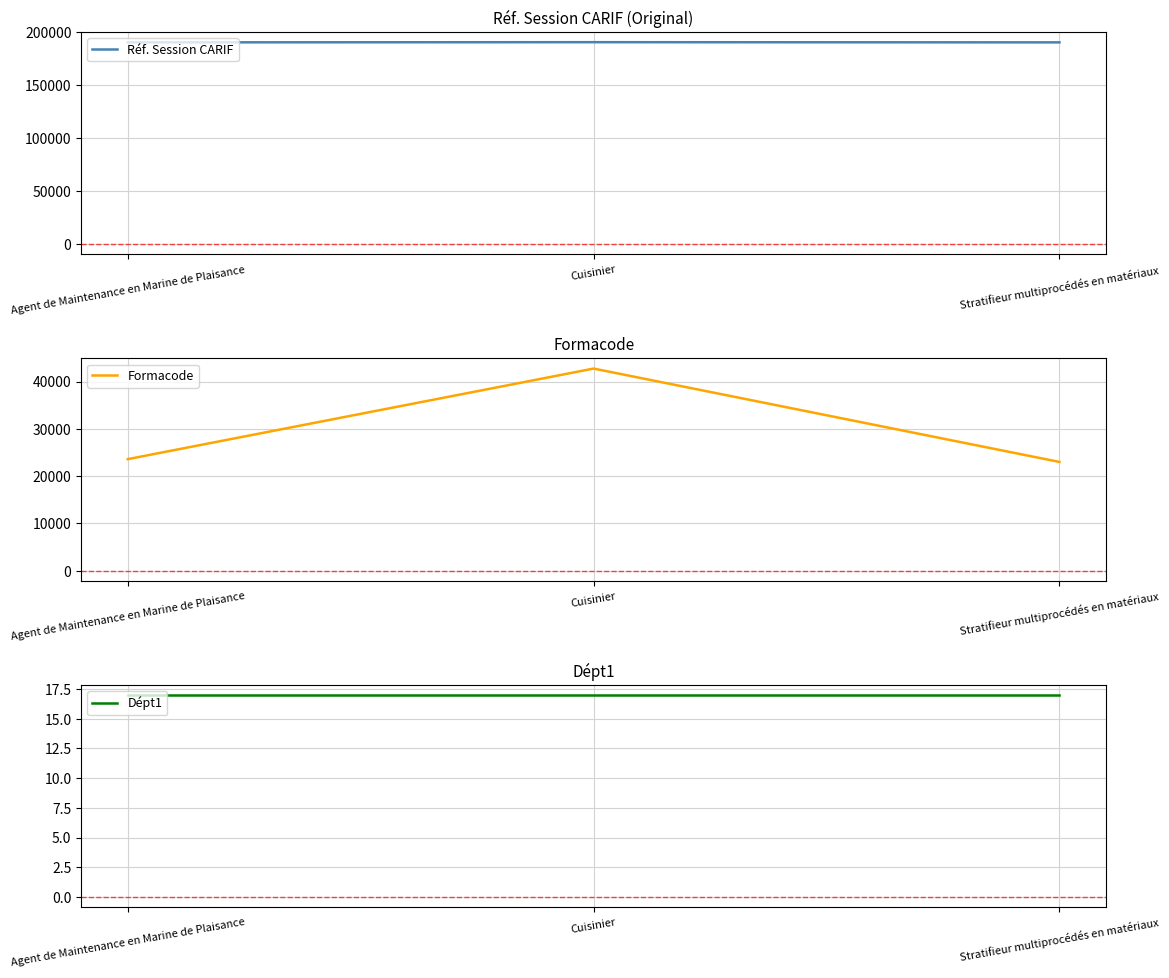

What is the value of the Dépt1 point at the 3rd from the left?

17